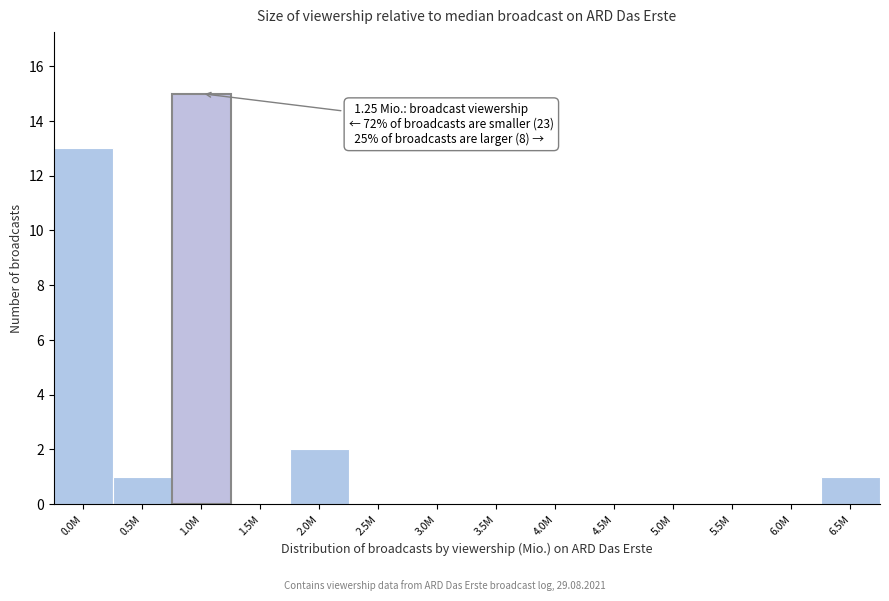

Reading right to left, what are all the values shown in this chart?

6.5M=1	6.0M=0	5.5M=0	5.0M=0	4.5M=0	4.0M=0	3.5M=0	3.0M=0	2.5M=0	2.0M=2	1.5M=0	1.0M=15	0.5M=1	0.0M=13